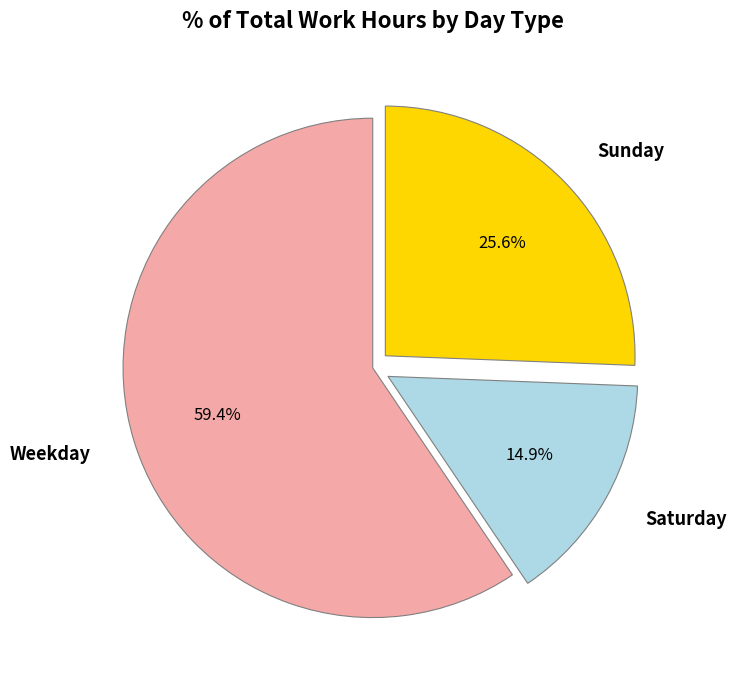

What is the largest slice in the pie chart?

Weekday